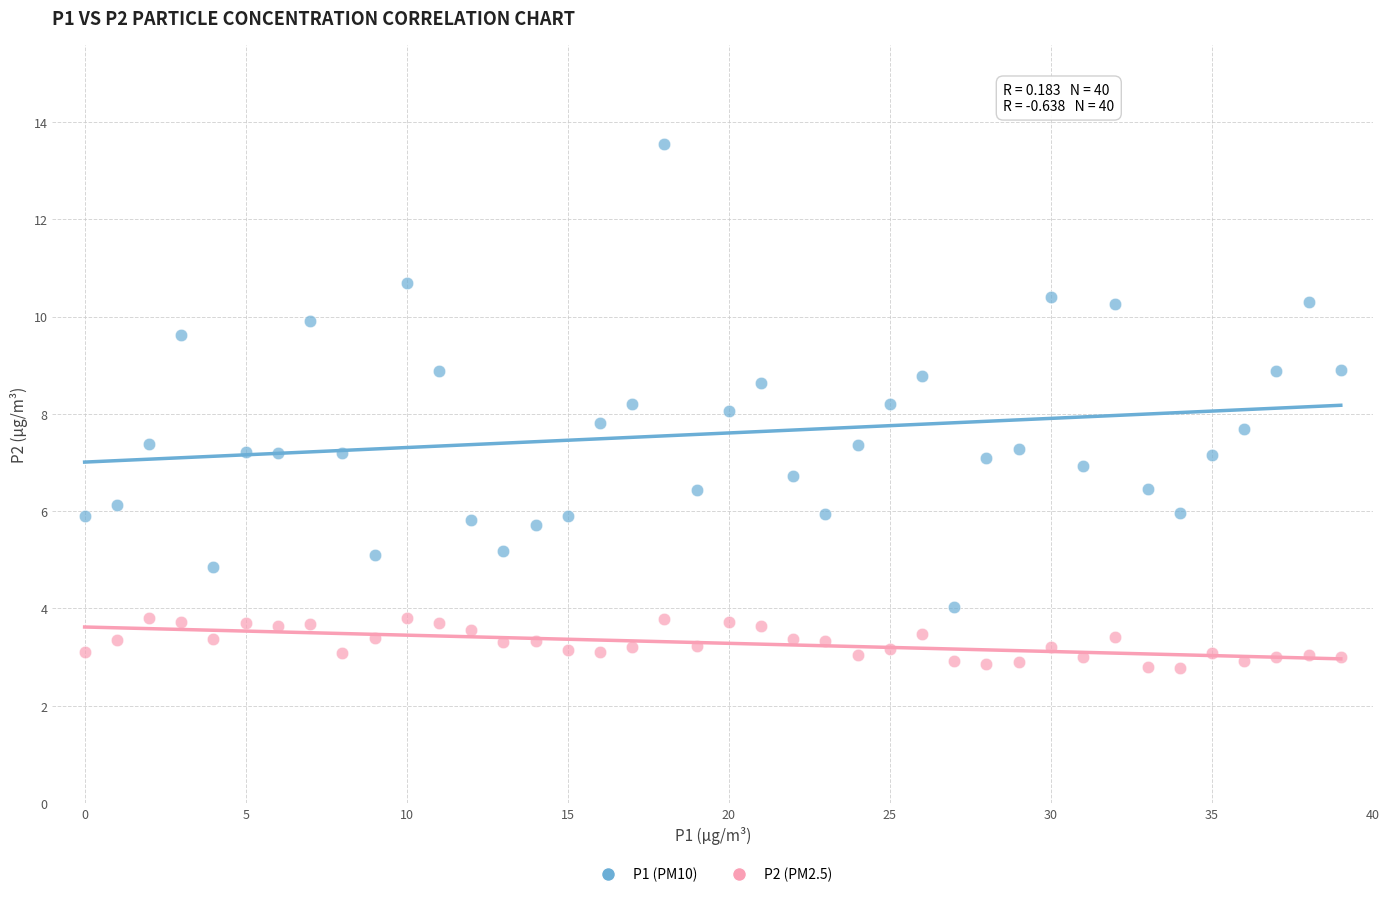

Which series contains the highest Y value?

P1 (PM10)